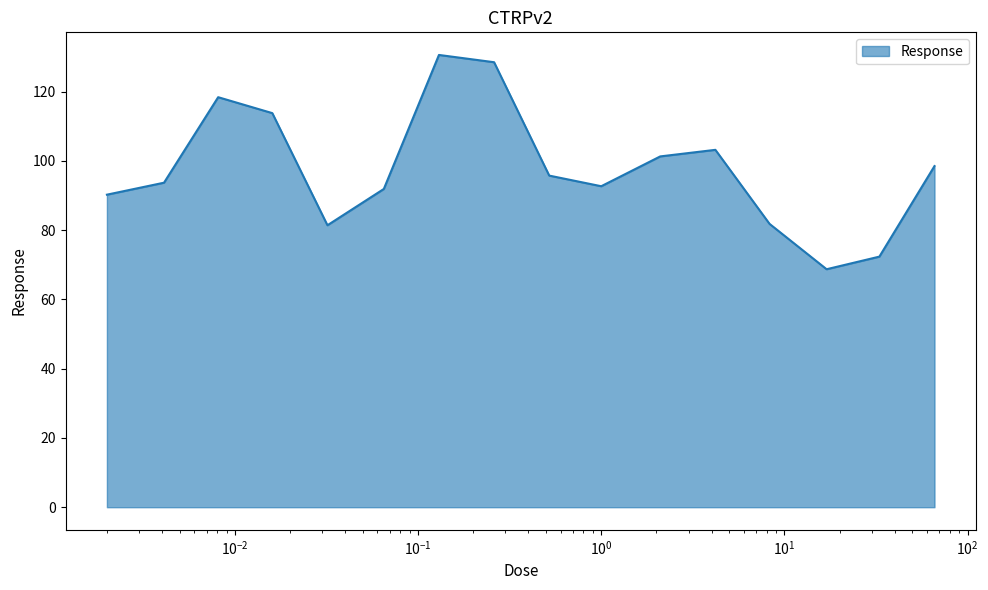

How many lines are shown in the chart?

1